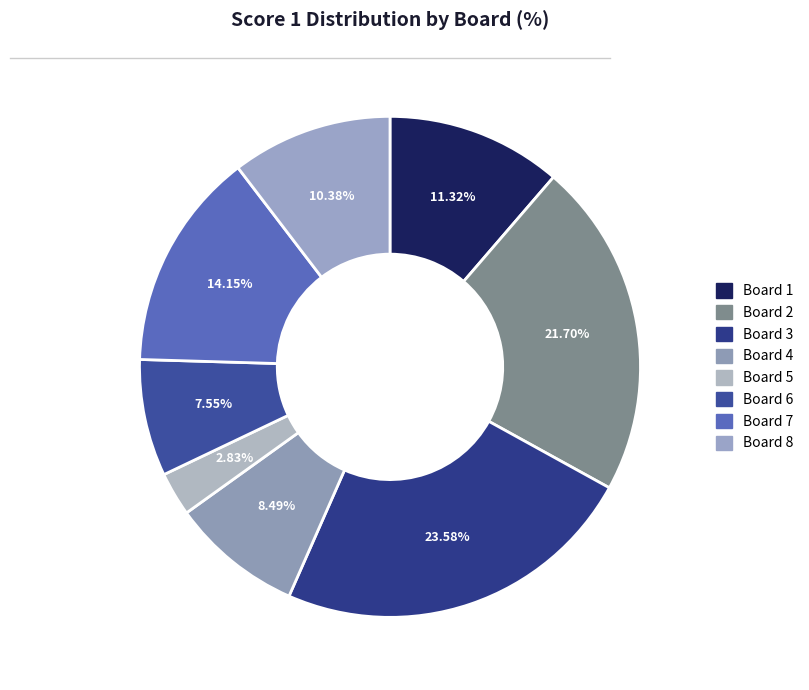

To the nearest percent, what percentage of the pie is Board 8?

10%